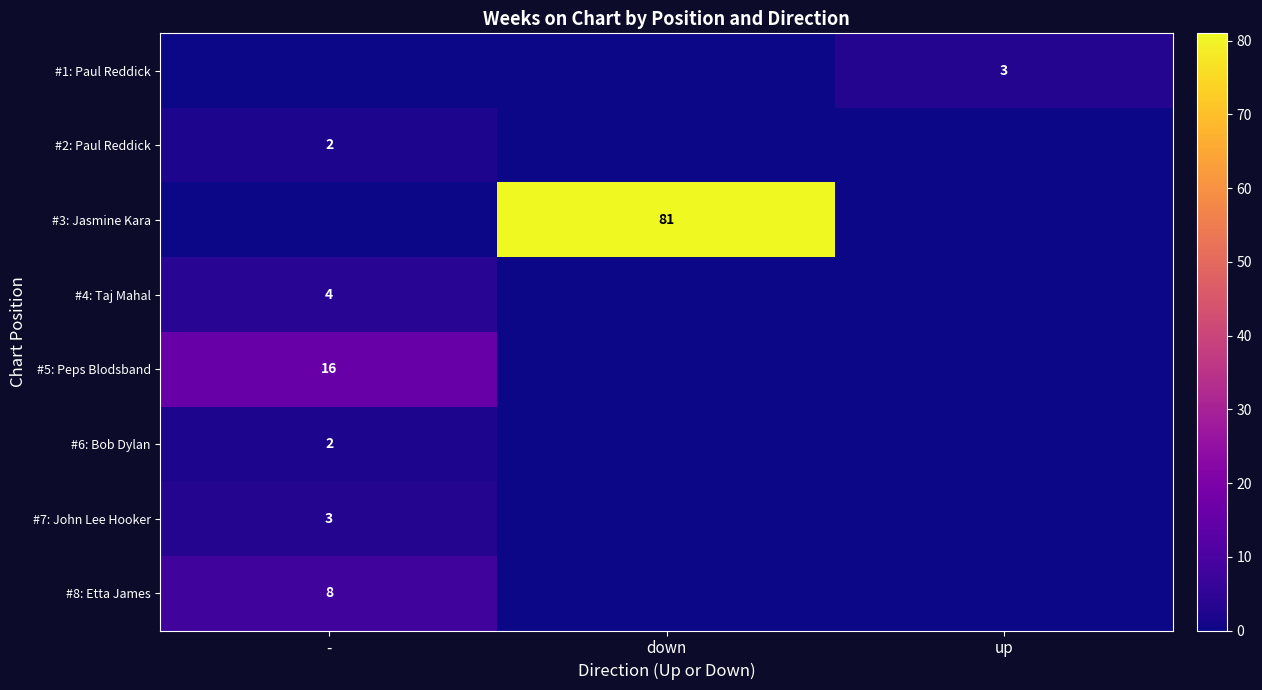

At how many categories does at least one series exceed 23?

1